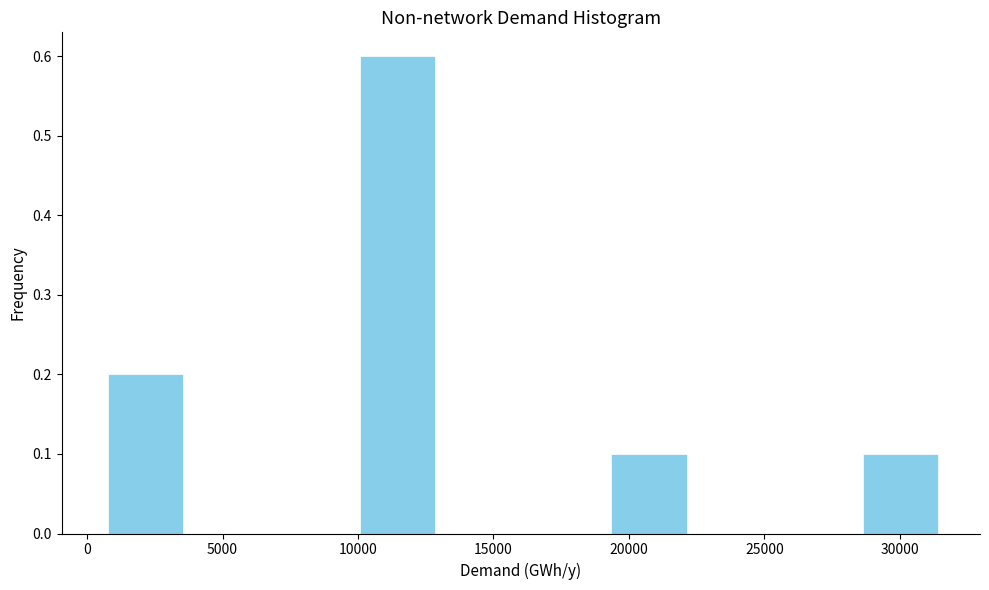

Reading left to right, transcribe this chart: for each bar, give the range it covers on the x-axis and its height. Neither the bar edges nor the heights are printed on the chart, so give them approximately, as read against the axes.

500 to 3500: 0.2
3500 to 7000: 0
7000 to 10000: 0
10000 to 13000: 0.6
13000 to 16000: 0
16000 to 19000: 0
19000 to 22500: 0.1
22500 to 25500: 0
25500 to 28500: 0
28500 to 31500: 0.1